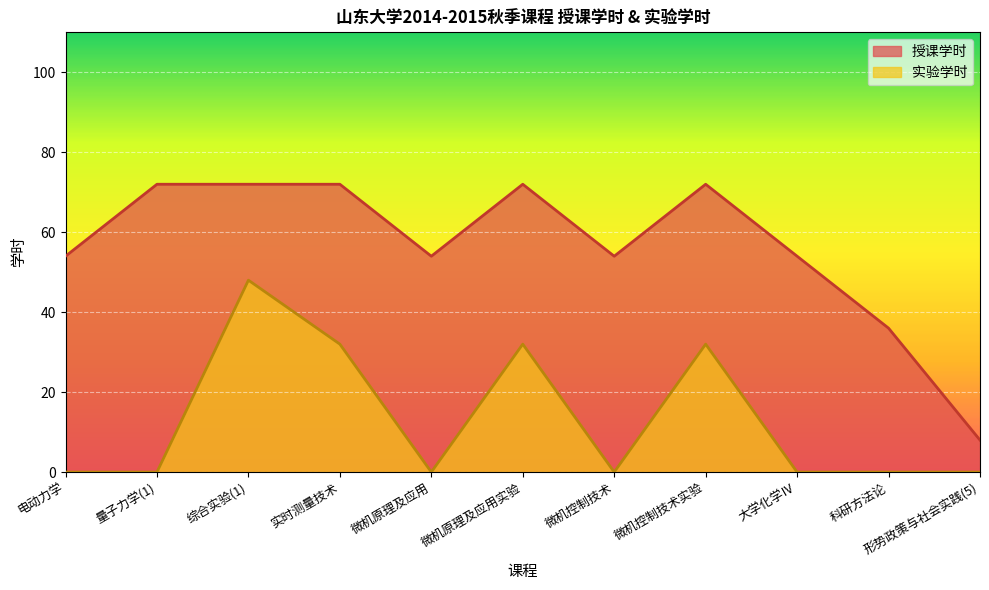

List the labels in order of 实验学时 value, smallest first.

电动力学, 量子力学(1), 微机原理及应用, 微机控制技术, 大学化学Ⅳ, 科研方法论, 形势政策与社会实践(5), 实时测量技术, 微机原理及应用实验, 微机控制技术实验, 综合实验(1)